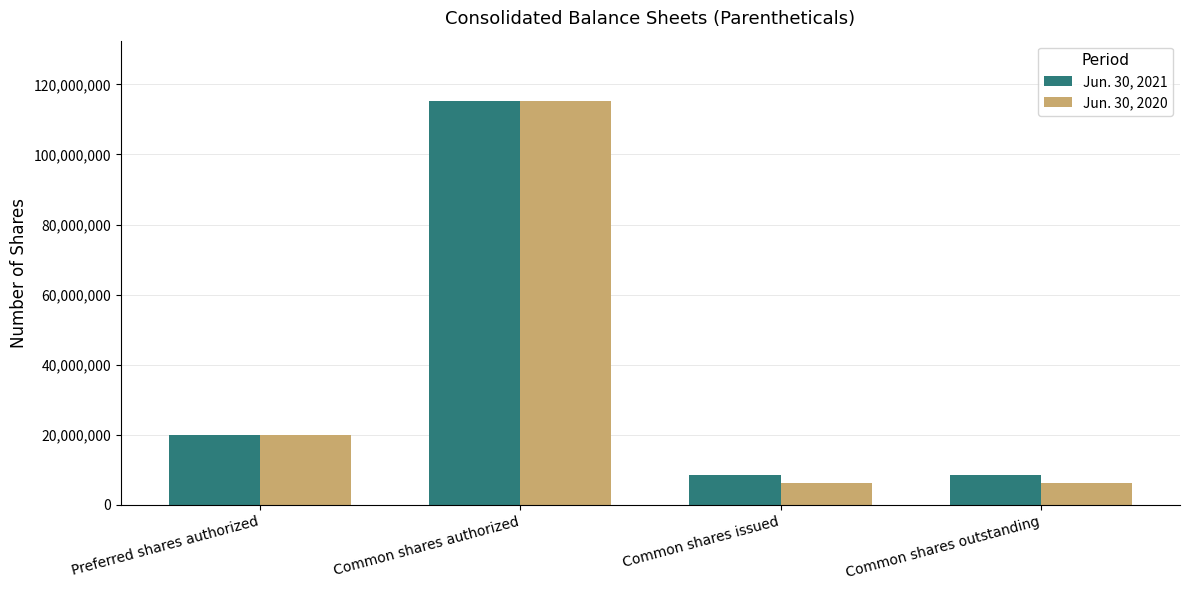

What is the sum of the Jun. 30, 2021 values at Preferred shares authorized and Common shares issued?

28487629